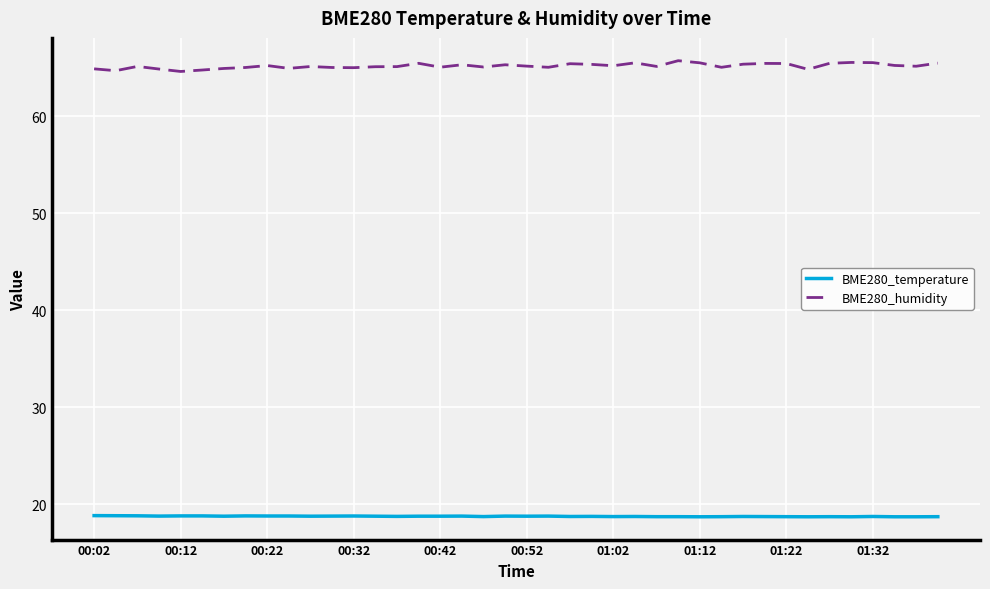

What is the maximum value for BME280_humidity?

65.7